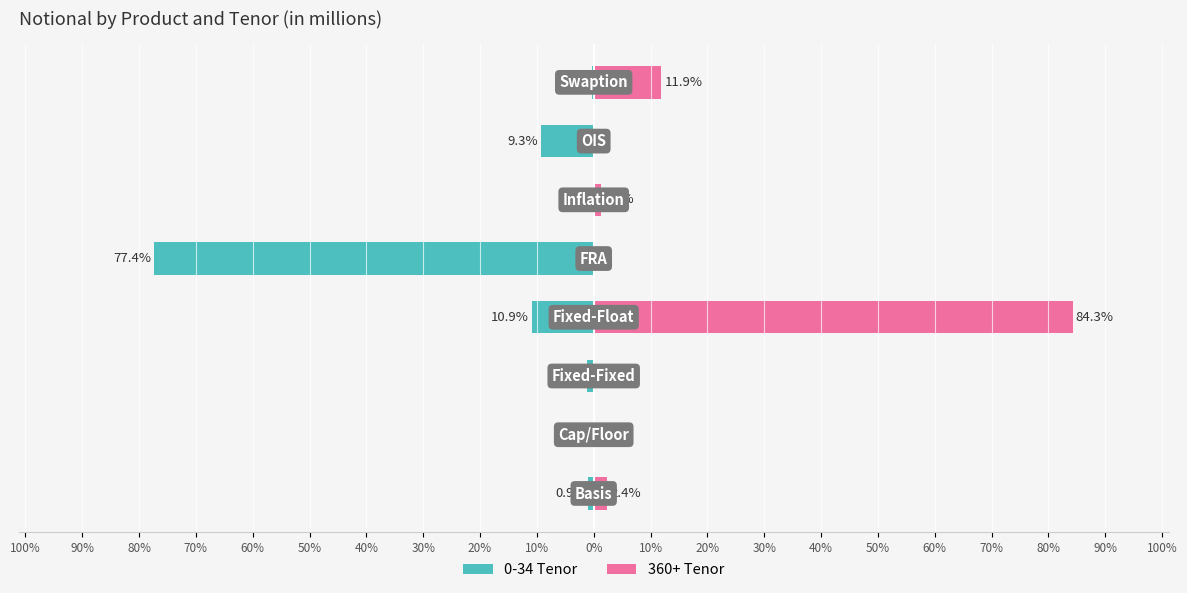

What is the difference between the highest and lowest values at 50%?

1.3